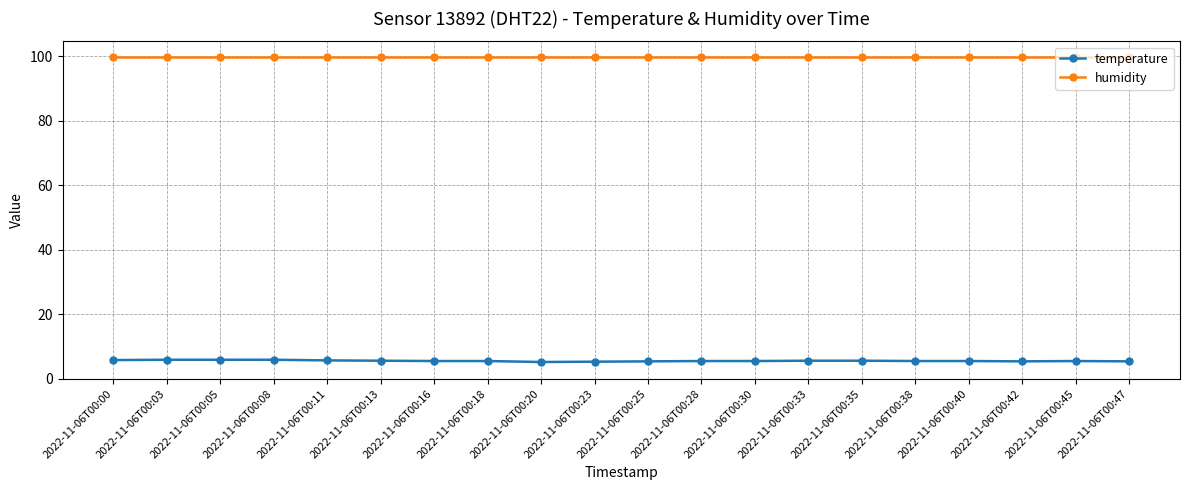

True or false: temperature and humidity cross at least once.

False